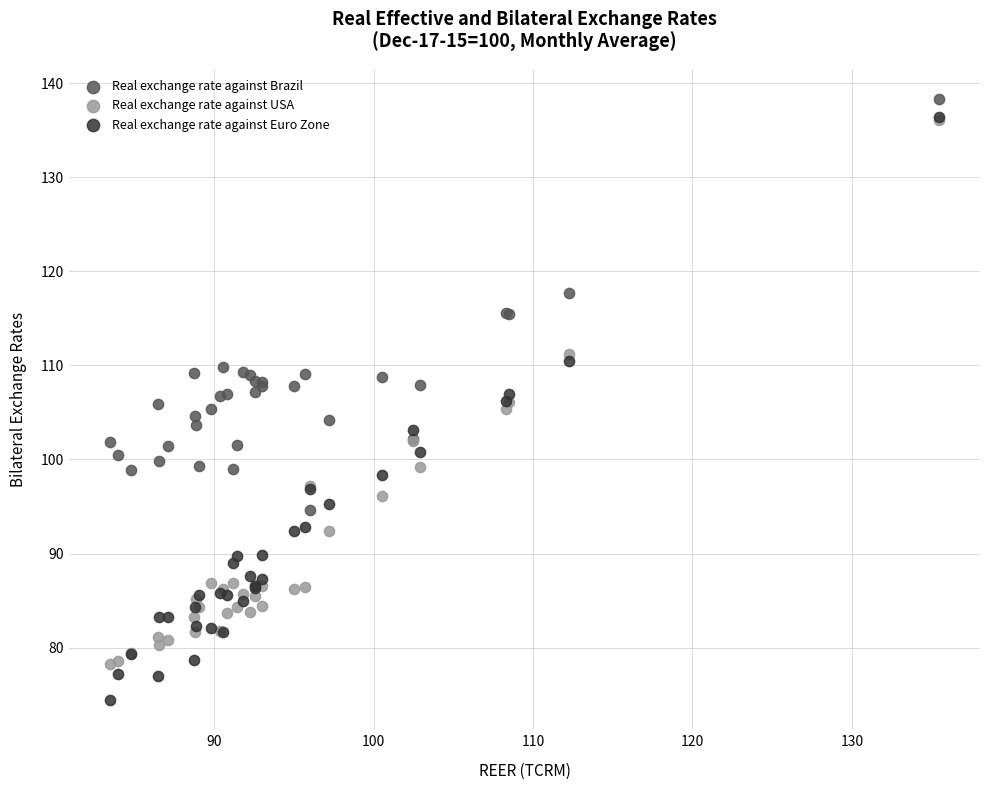

Which series reaches the minimum Y coordinate?

Real exchange rate against Euro Zone